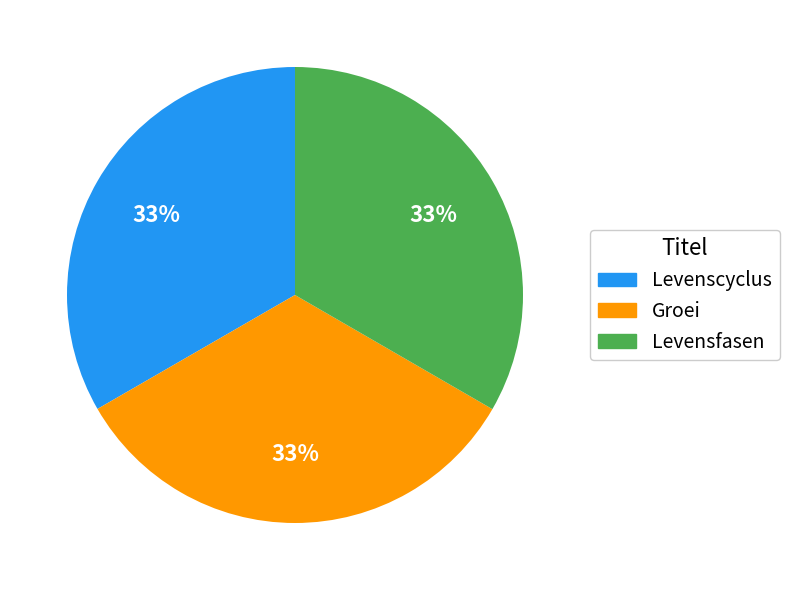

To the nearest percent, what portion does Groei represent?

33%